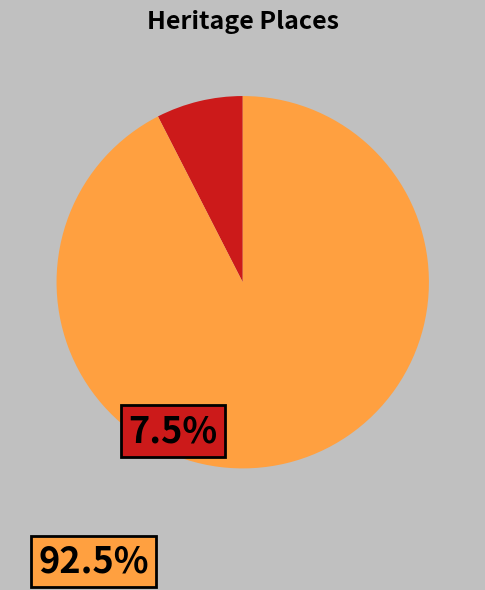

Is there any slice that represents more than half of the pie?

Yes